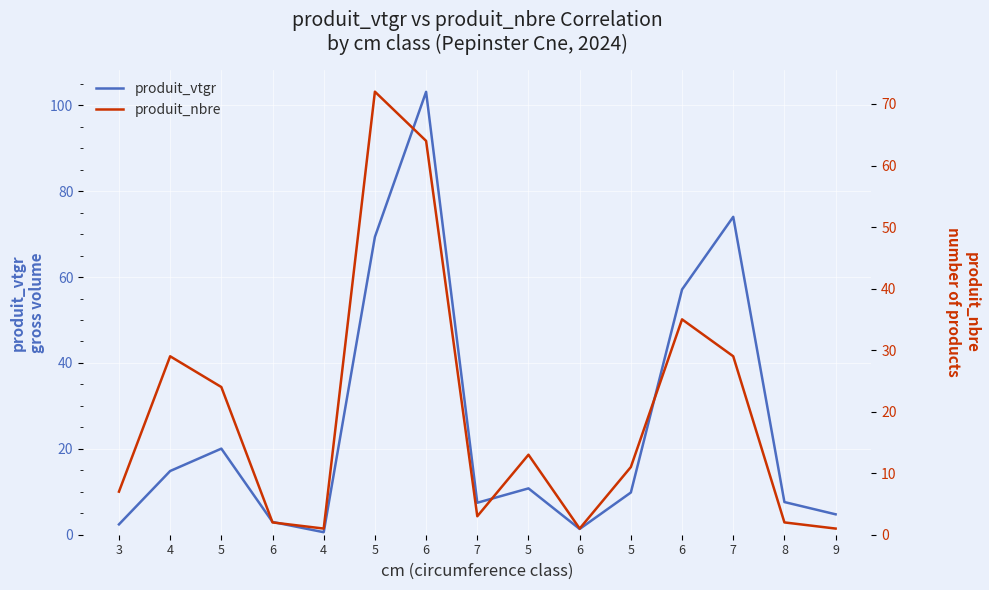

Is it true that produit_vtgr equals 82.1 at 6?

False